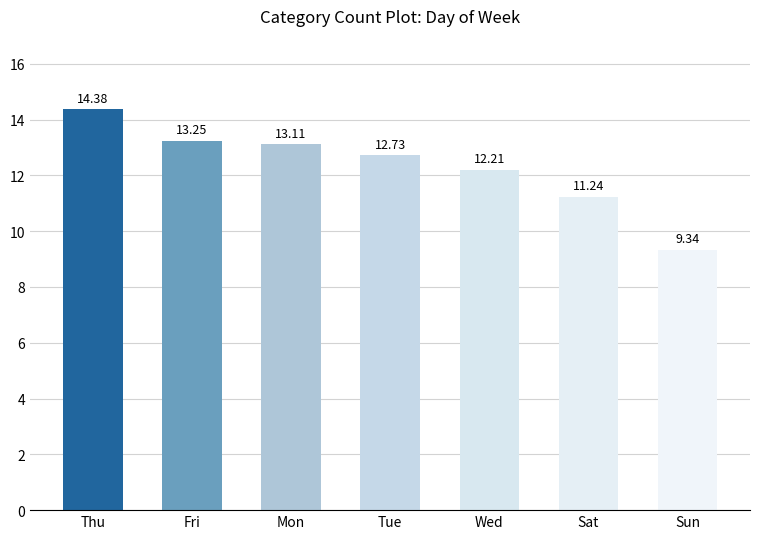

What is the difference between the maximum and minimum values?

5.0